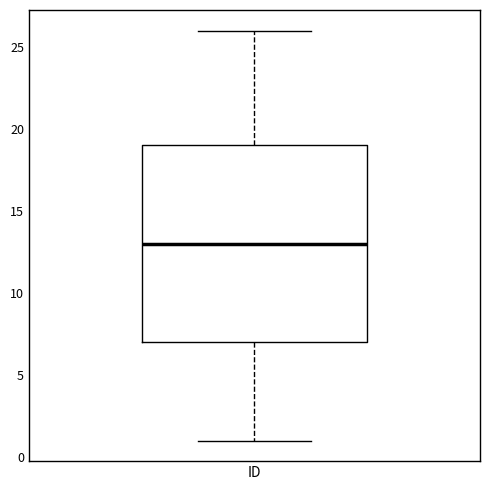

Where does the median line of the box for ID sit on the y-axis? The values are not printed on the chart, so give them approximately, as read against the axis.

13